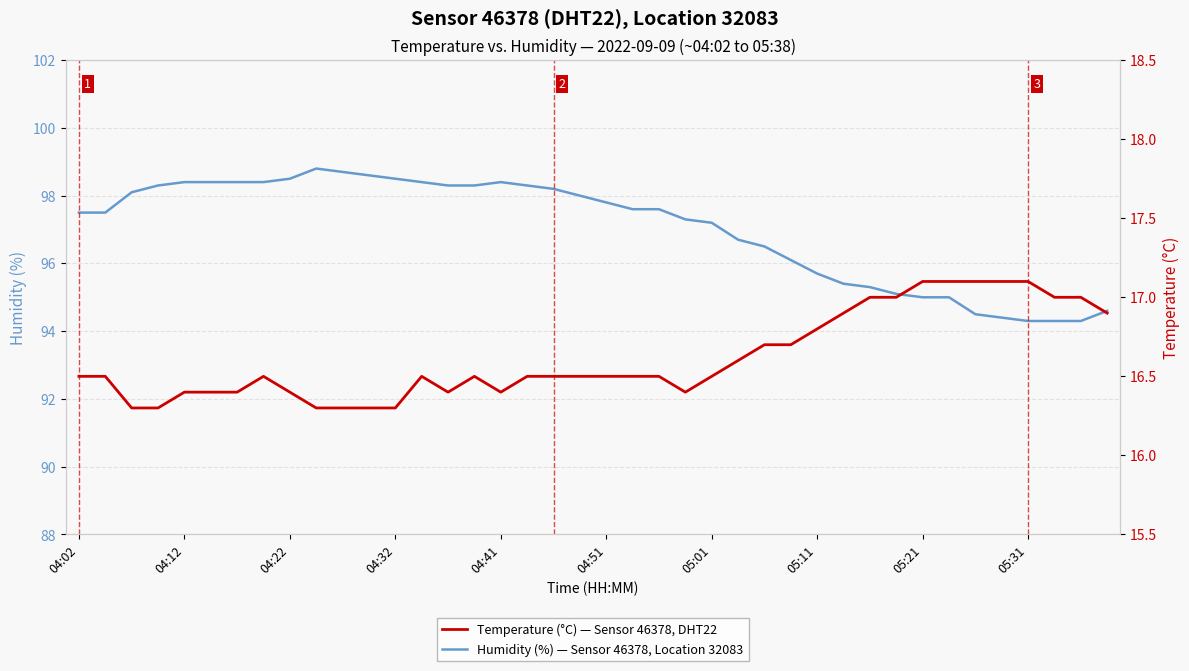

What is the maximum value for Humidity (%) — Sensor 46378, Location 32083?

98.8